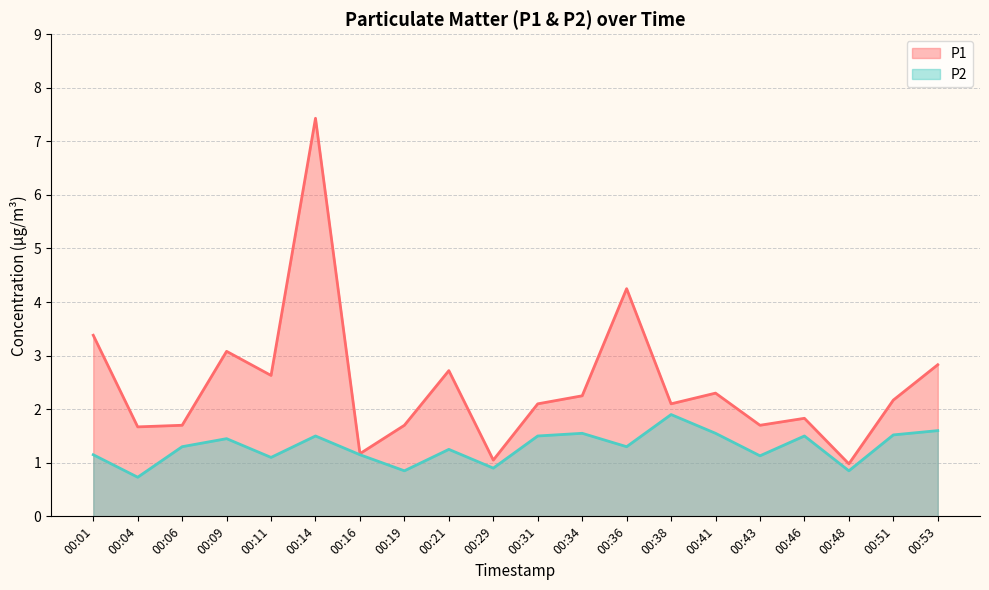

How many lines are shown in the chart?

2